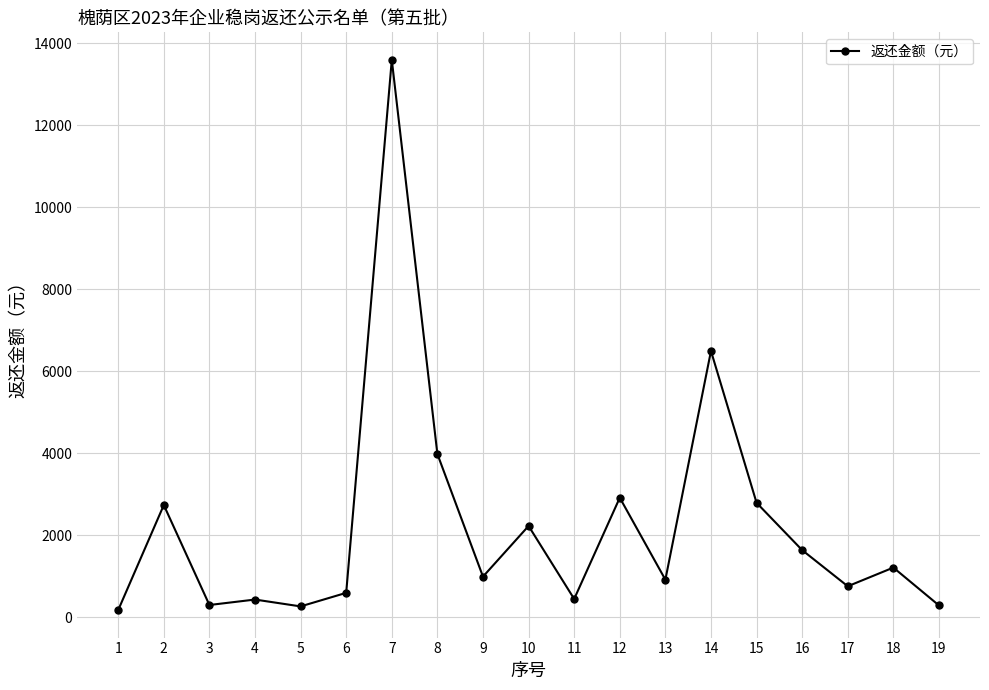

At which category does the chart reach its peak across all series?

7